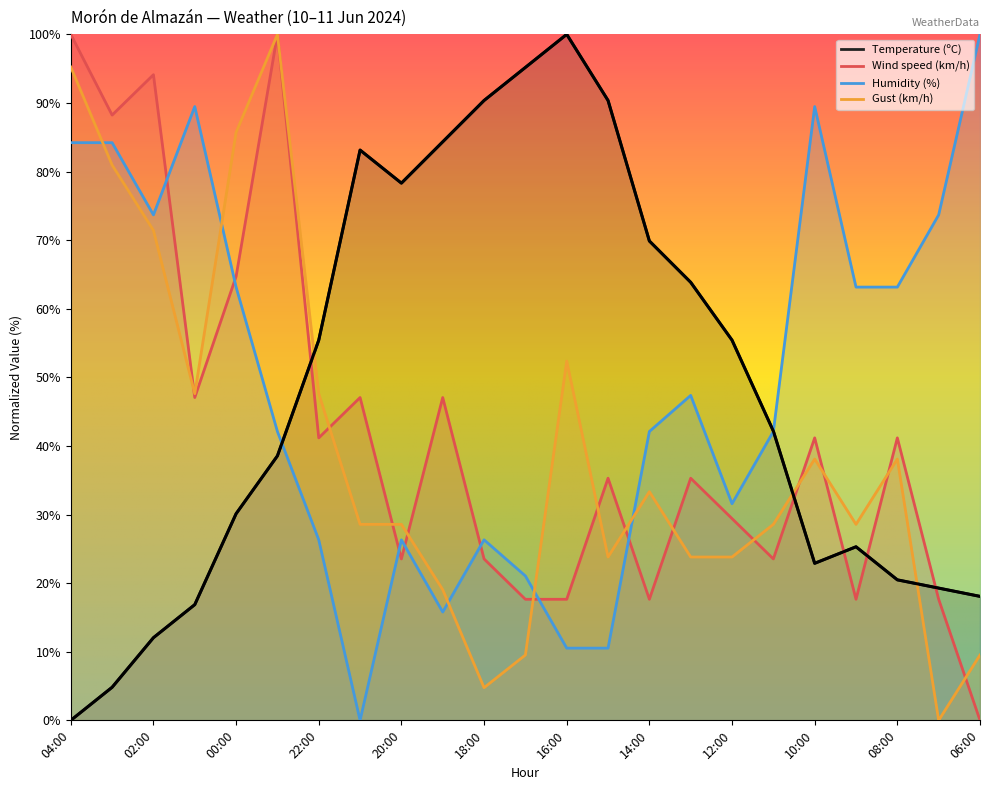

The Gust (km/h) series shows 47.6 at 01:00. True or false?

True